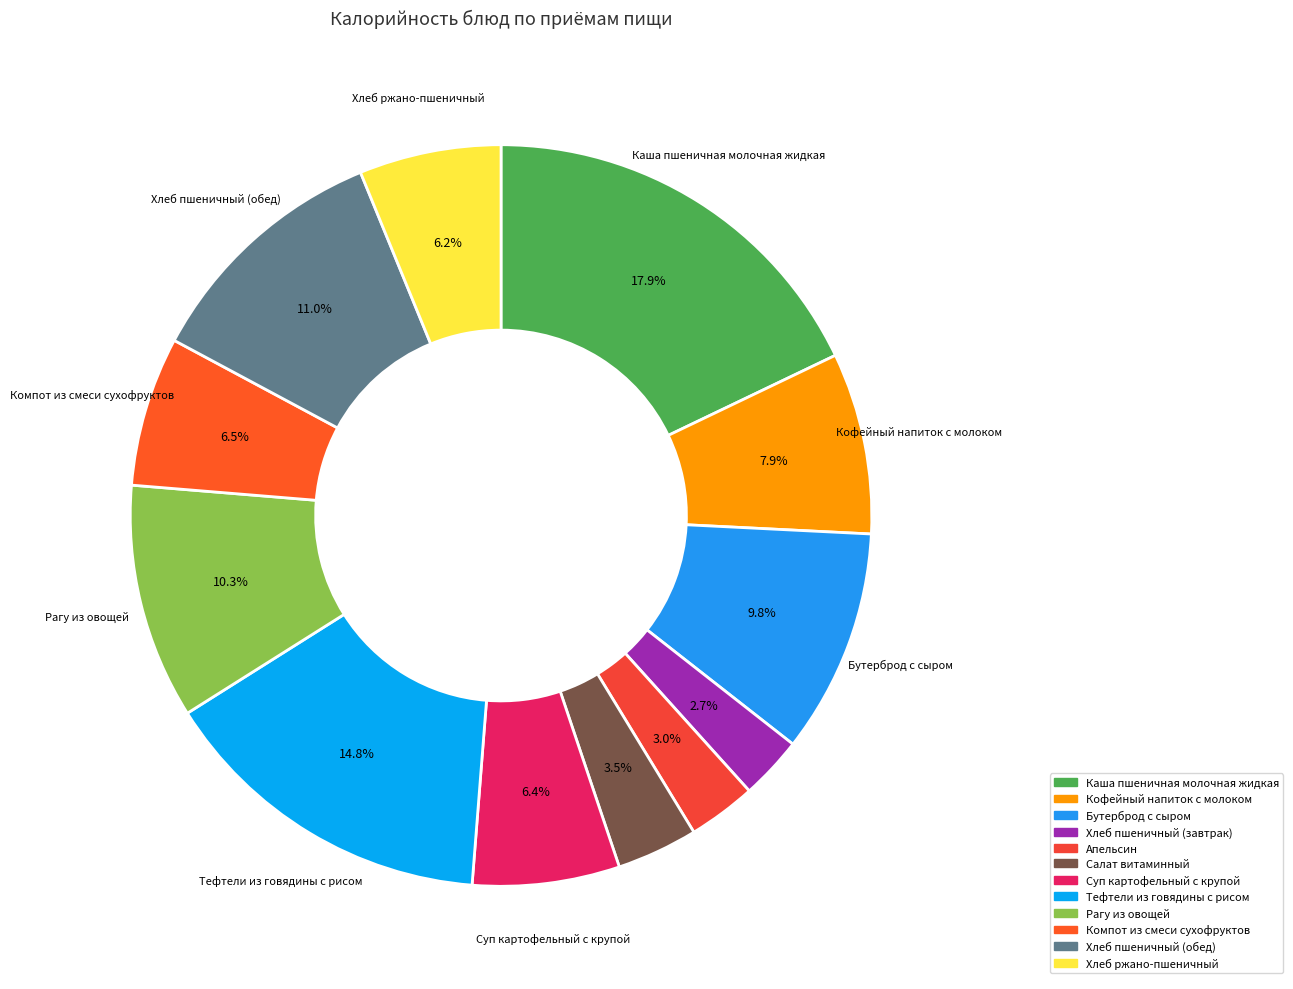

What is the change in value from Хлеб пшеничный (обед) to Хлеб ржано-пшеничный?

-61.4